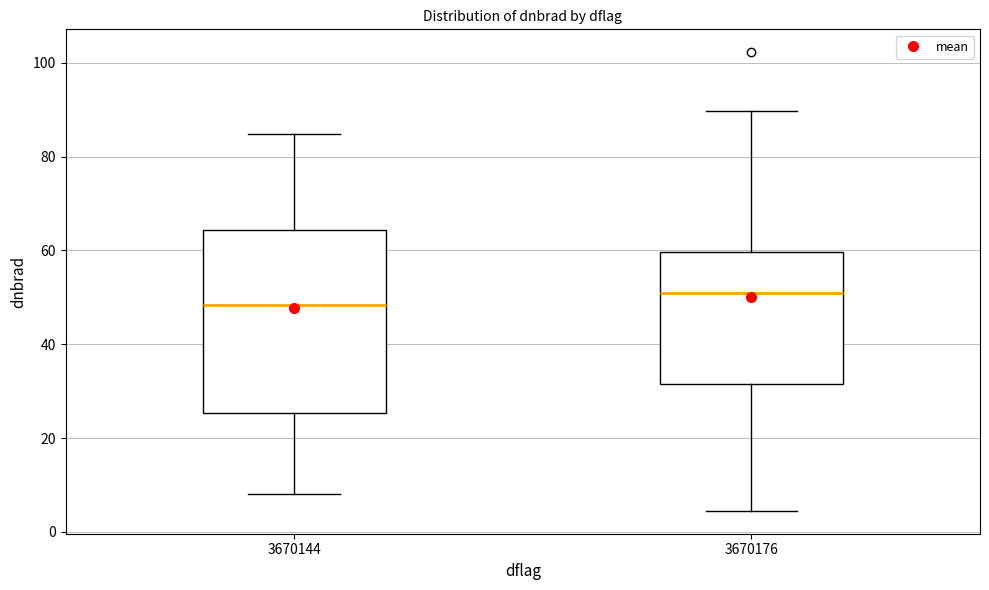

Where is the upper edge of the box at x = 3670176 on the y-axis? The values are not printed on the chart, so give them approximately, as read against the axis.

60